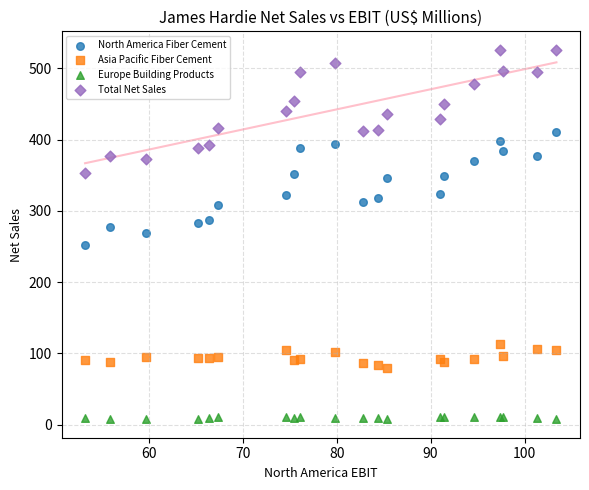

Which series reaches the maximum Y coordinate?

Total Net Sales